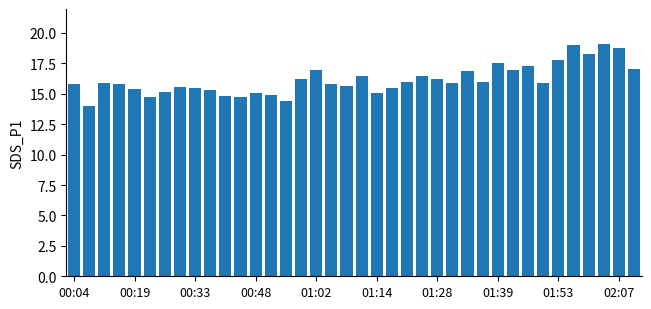

What is the sum of all values?

613.8